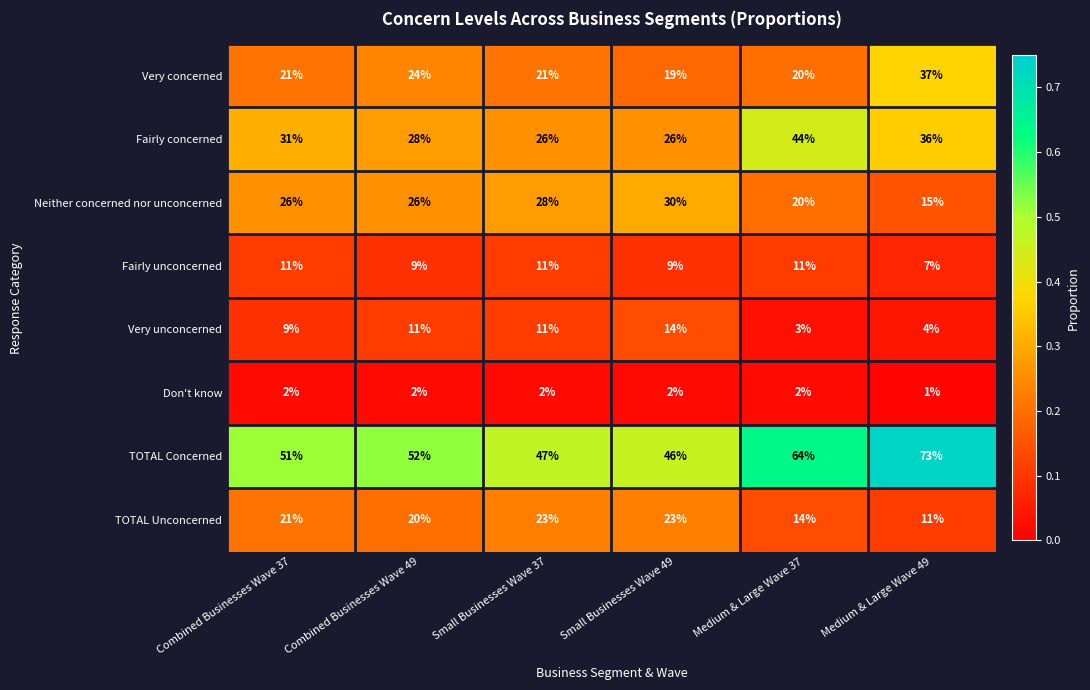

What is the spread (max minus min) of values at Combined Businesses Wave 49?

50